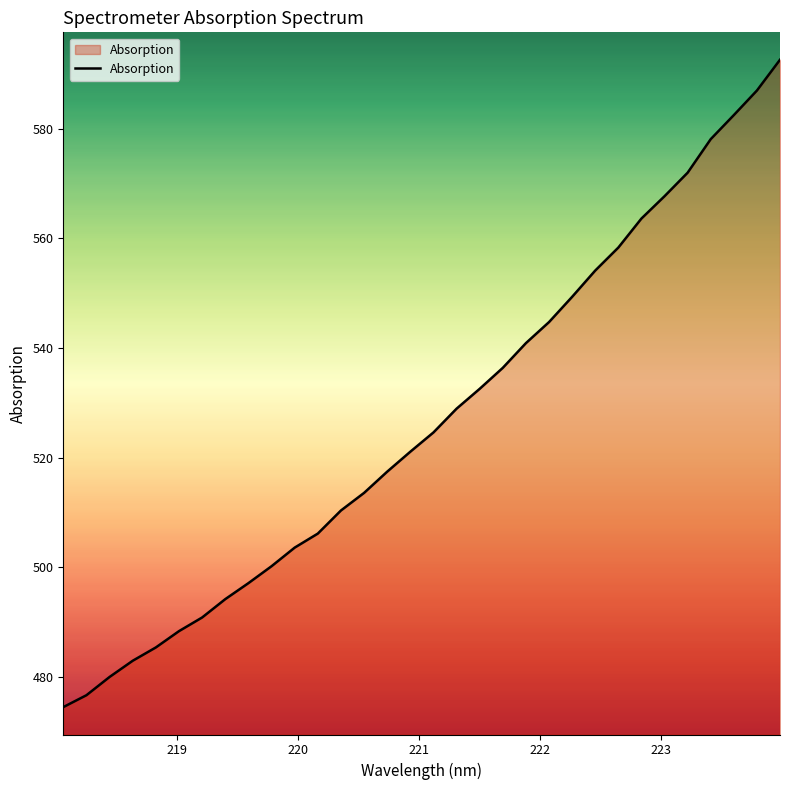

What is the difference between the maximum and minimum values?

118.2